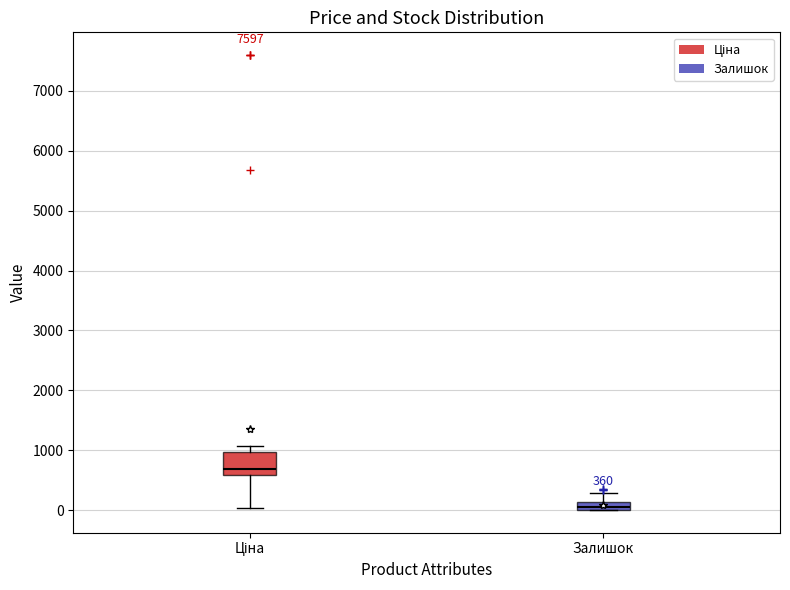

Which box is the tallest, from its lower edge to its upper edge?

Ціна